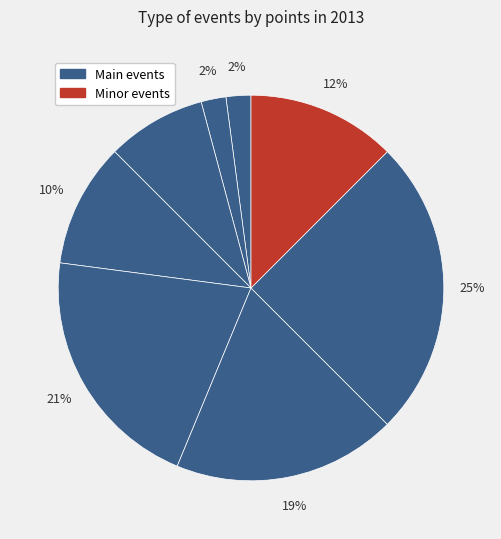

Count the number of slices in the pie.

8